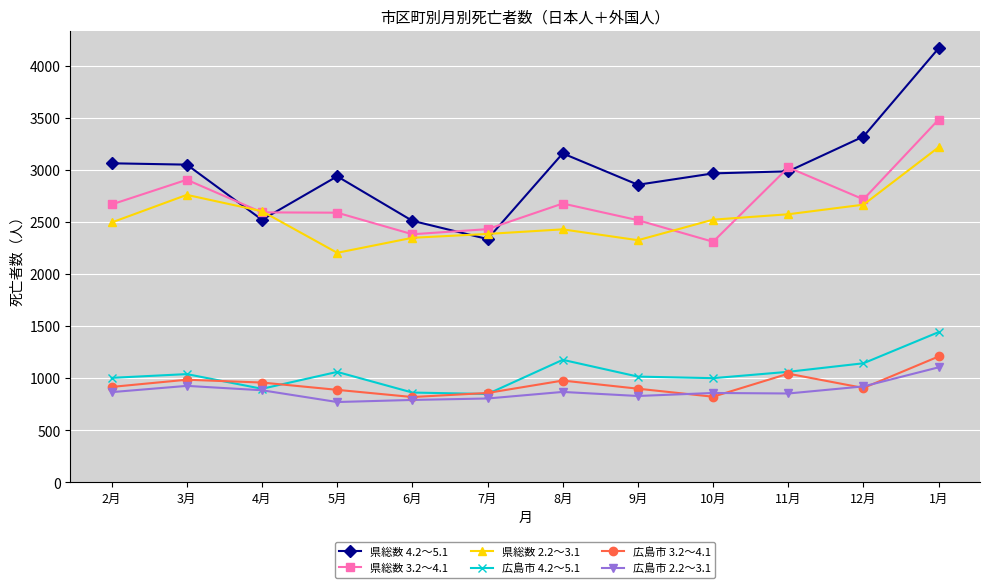

What is the value of the 広島市 3.2～4.1 point at the 6th from the left?

858